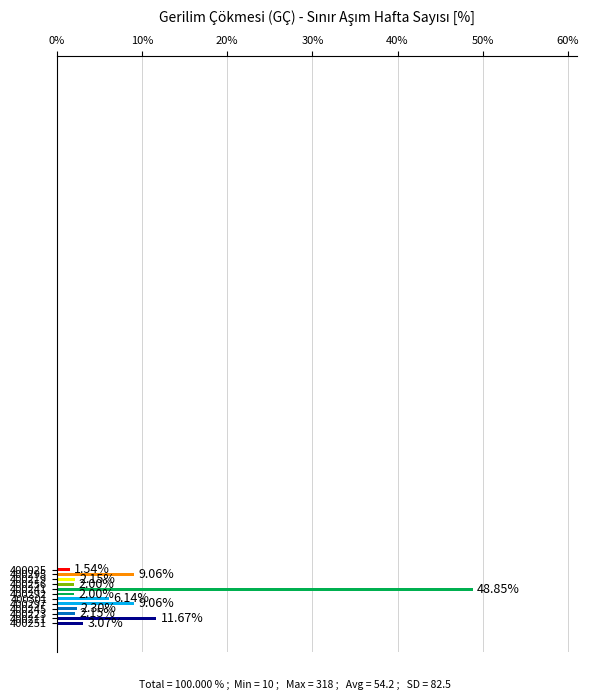

What is the average value?

8.3